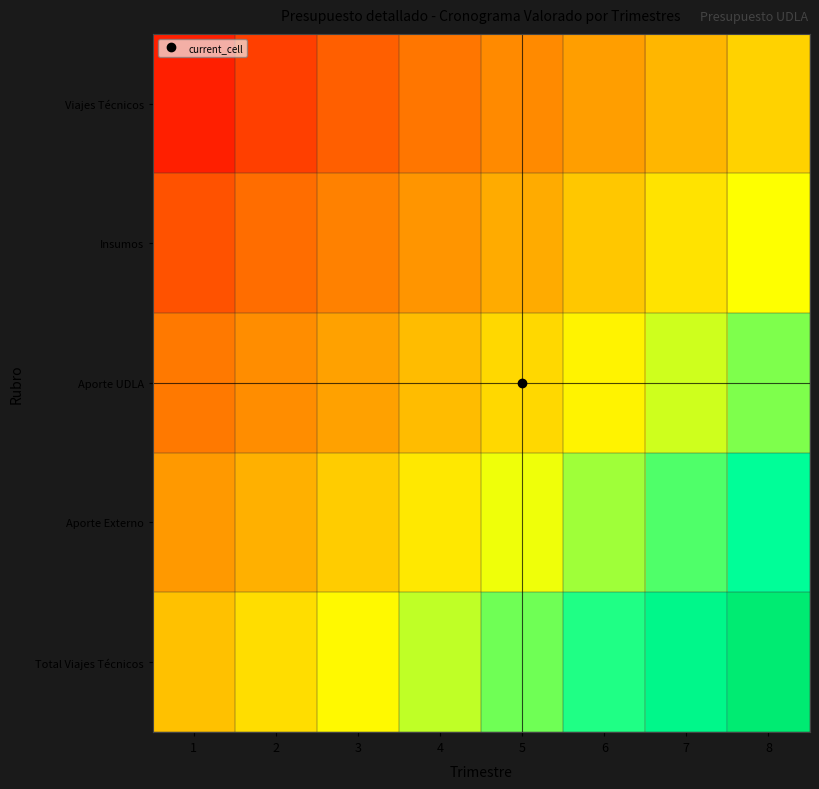

Which has a higher value, 6 or 5?

6